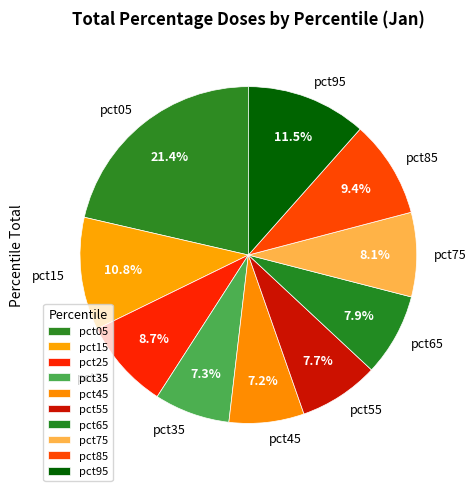

What percentage do pct65 and pct55 together represent?

15.6%